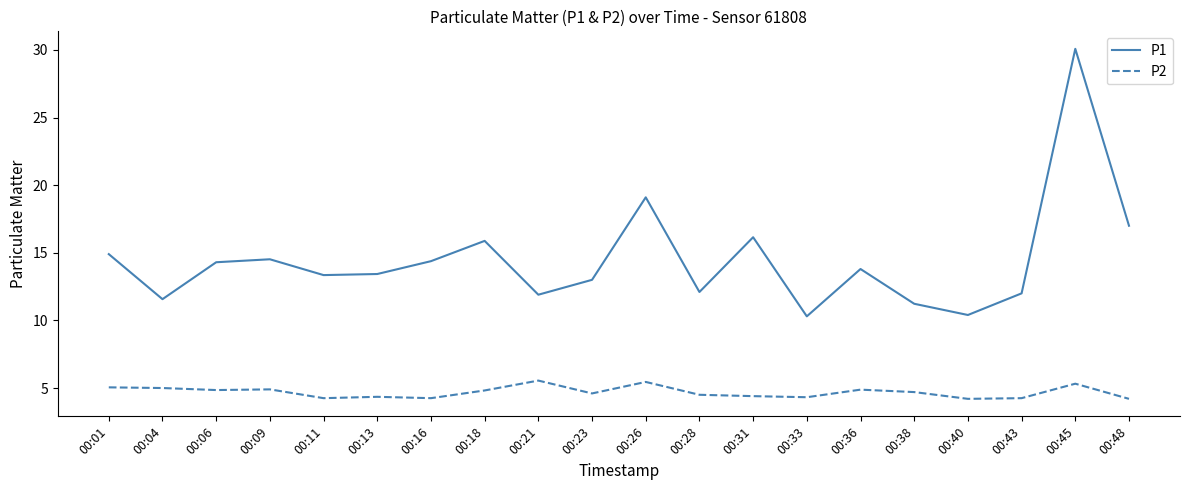

What are all the series names shown in the legend?

P1, P2